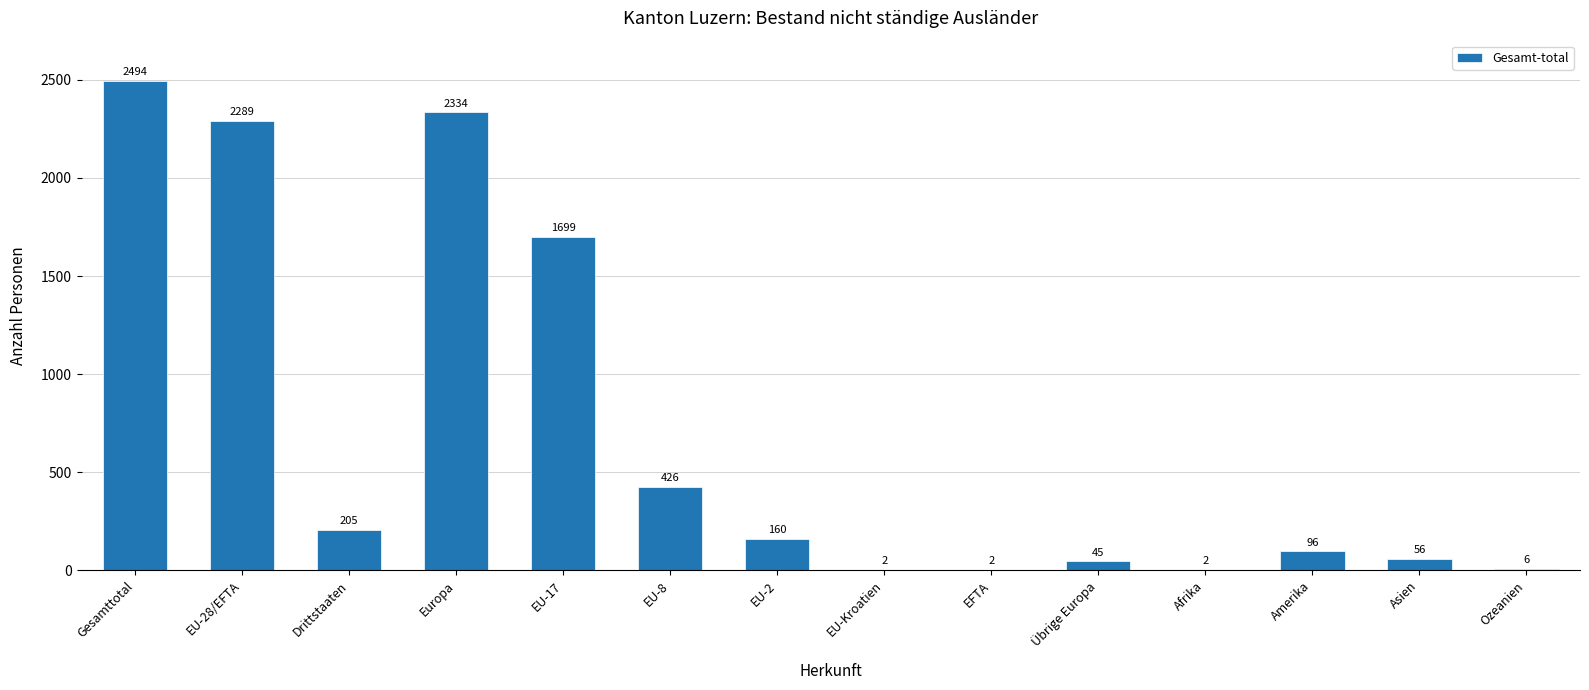

True or false: the data shows 56 at Asien.

True